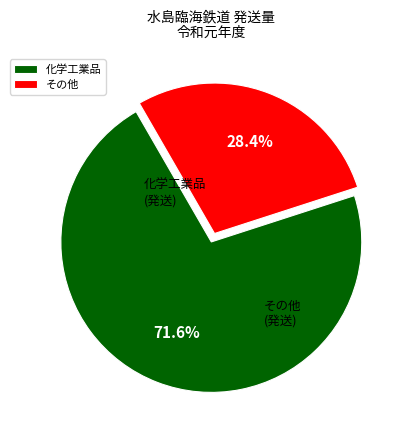

Is 化学工業品 the majority of the pie?

Yes